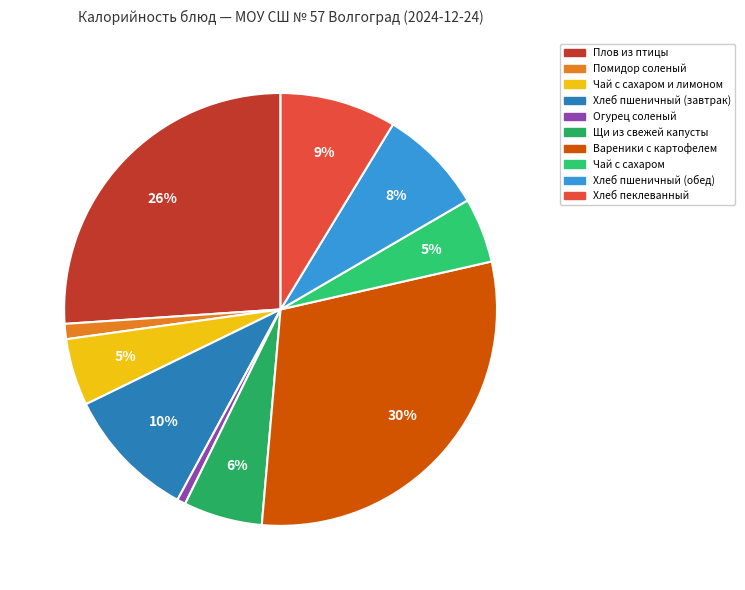

What is the largest slice in the pie chart?

Вареники с картофелем